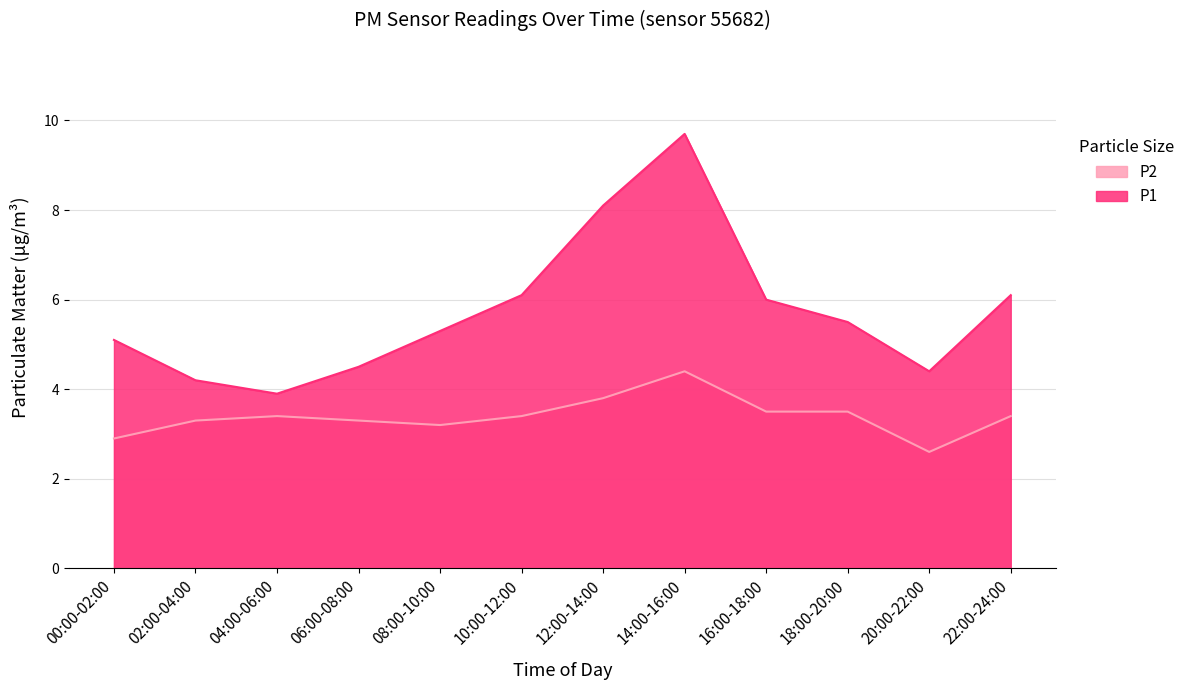

At which label does P1 reach its minimum?

04:00-06:00